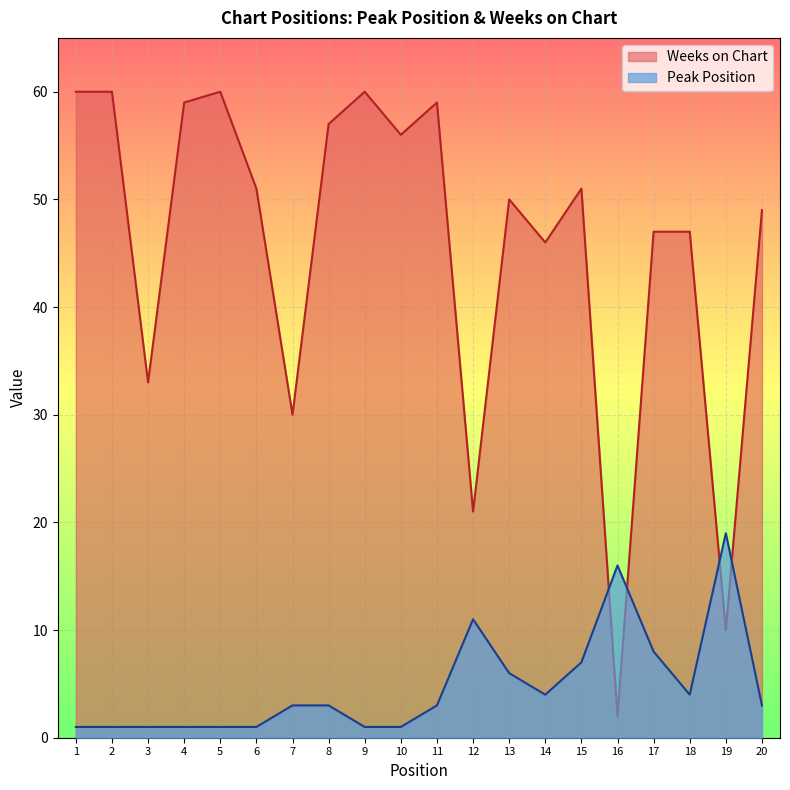

Is the value of Peak Position at 17 greater than the value of Weeks on Chart at 6?

No